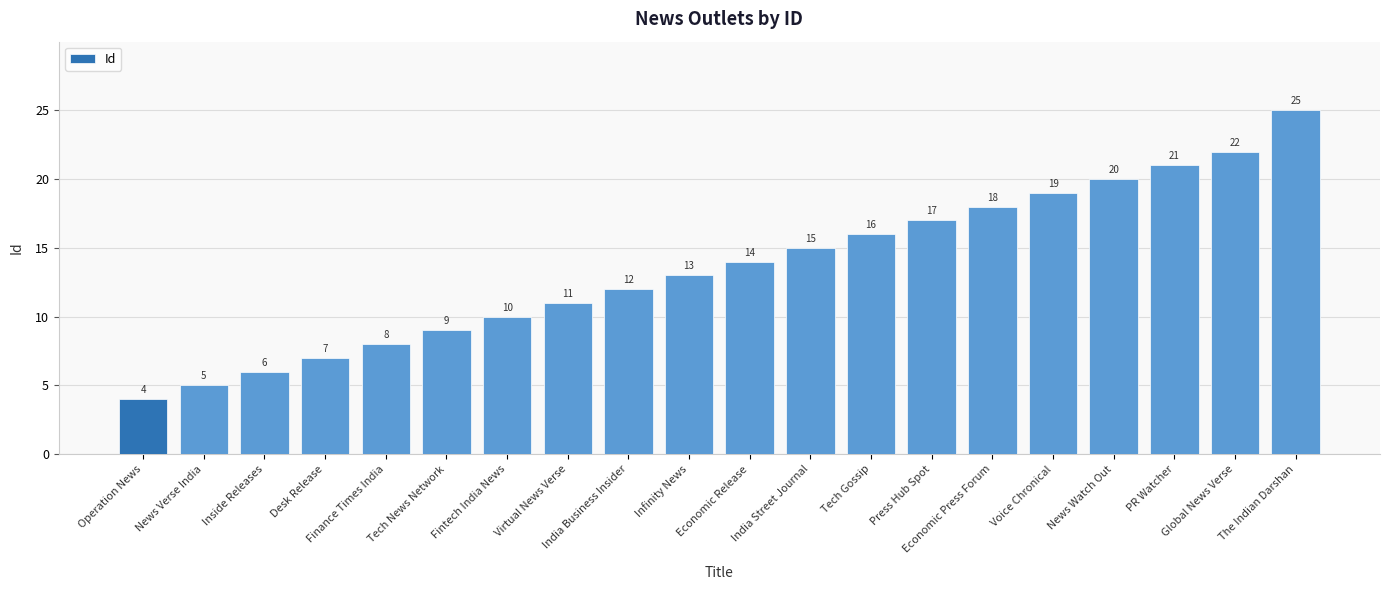

True or false: the data shows 14 at Economic Release.

True